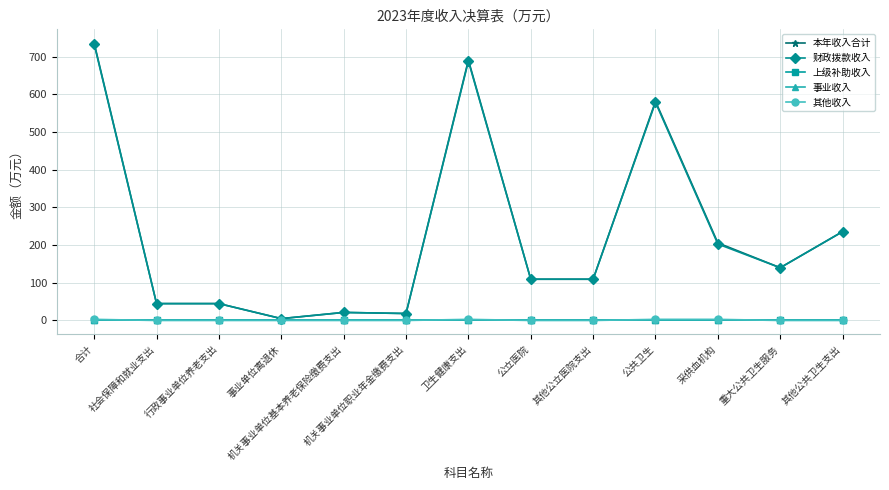

True or false: 事业收入 and 其他收入 intersect in this chart.

False